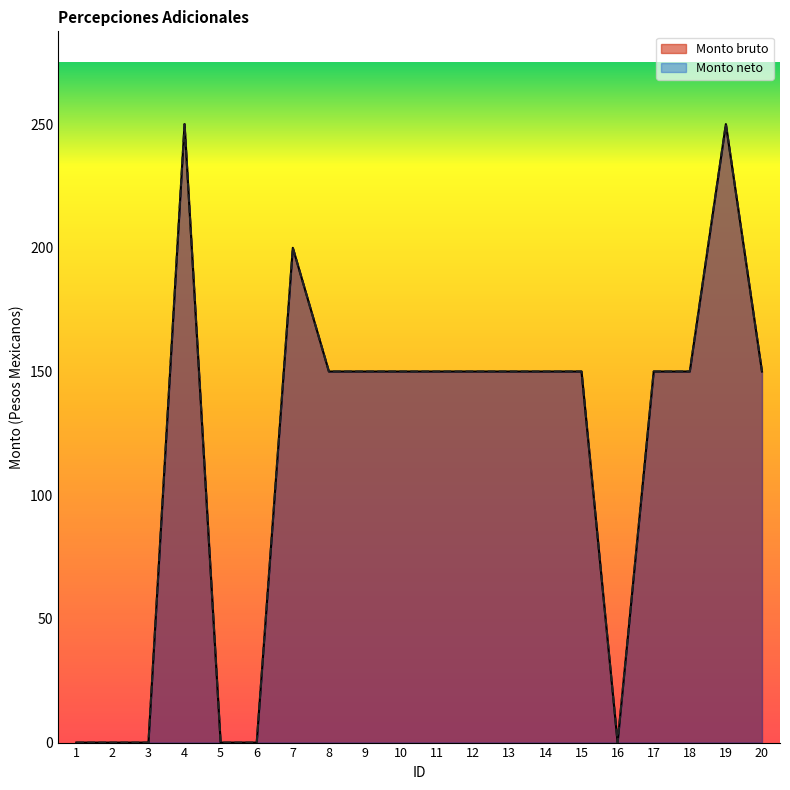

The Monto bruto series shows 0 at 6. True or false?

True